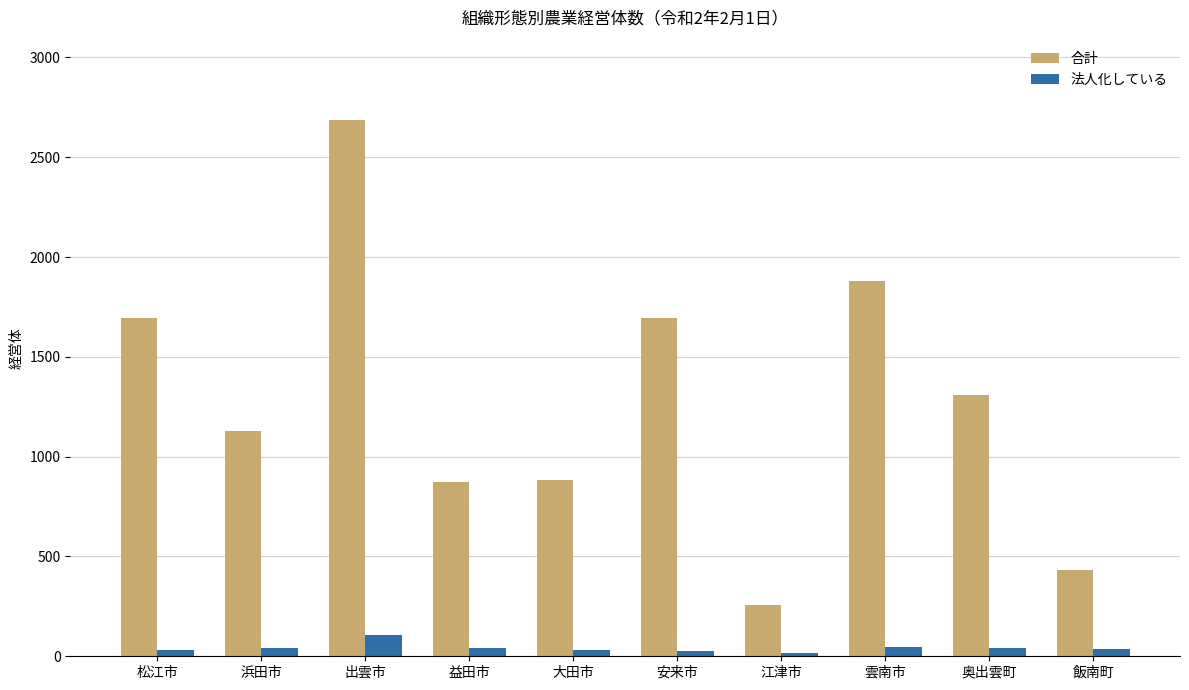

What is the approximate value of 合計 at 雲南市, to the nearest 50?

1900